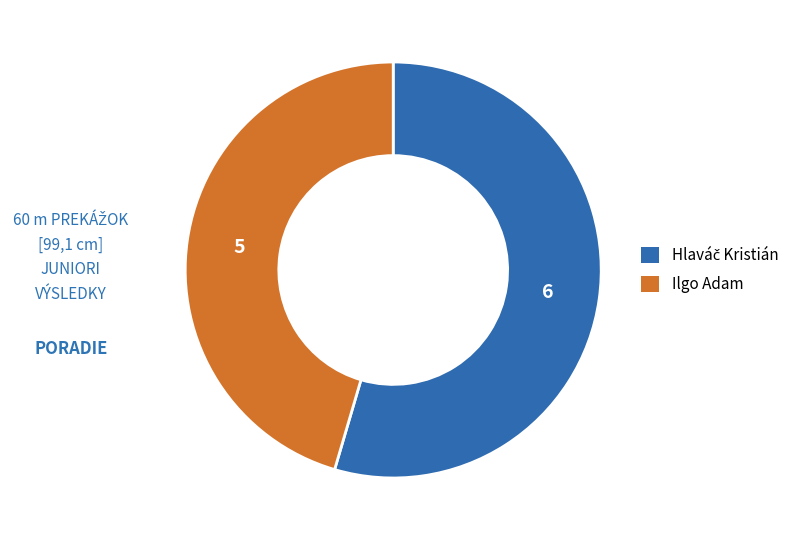

The Ilgo Adam slice represents 45% of the pie. True or false?

True